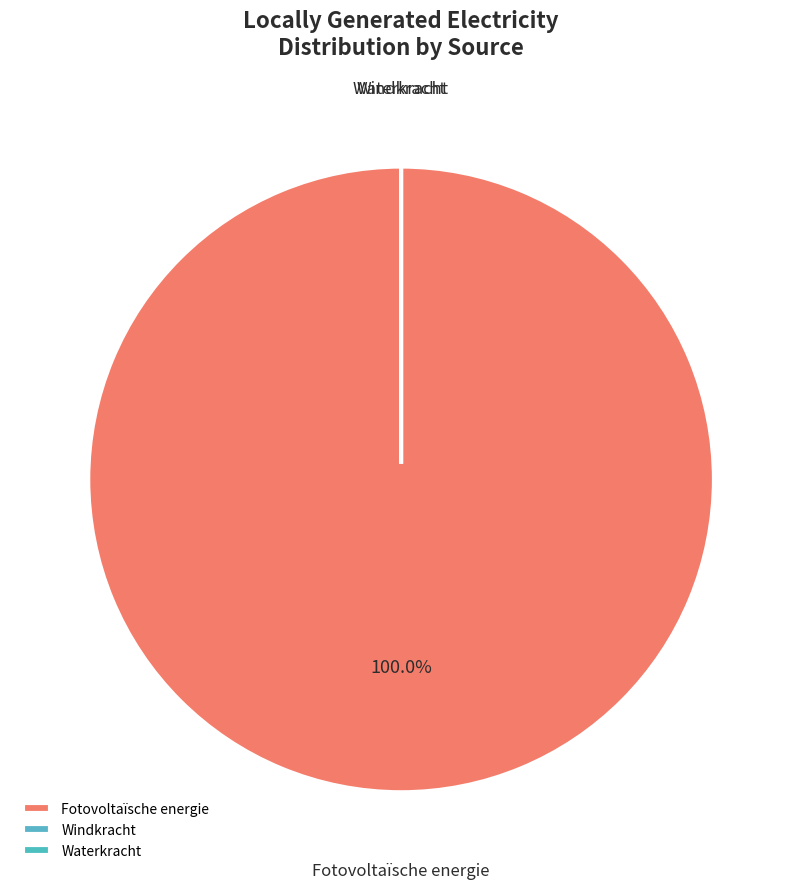

Rank the categories by value from highest to lowest.

Fotovoltaïsche energie, Windkracht, Waterkracht